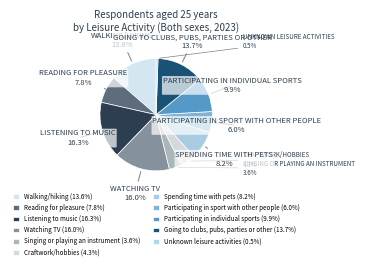

How many segments does this pie chart have?

11